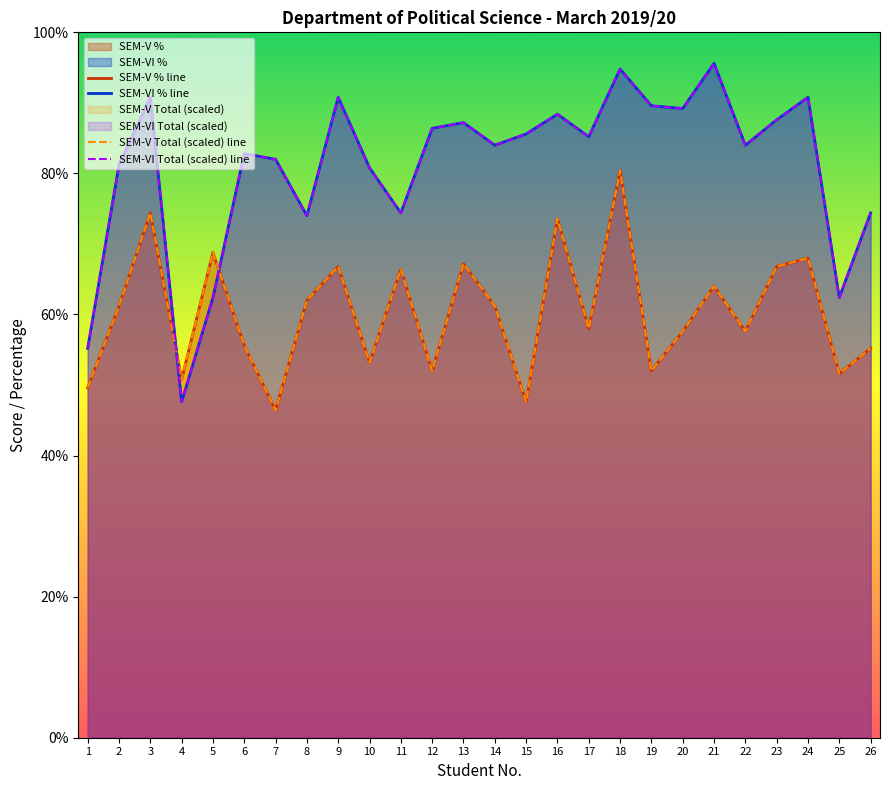

How many data points does each series have?

26